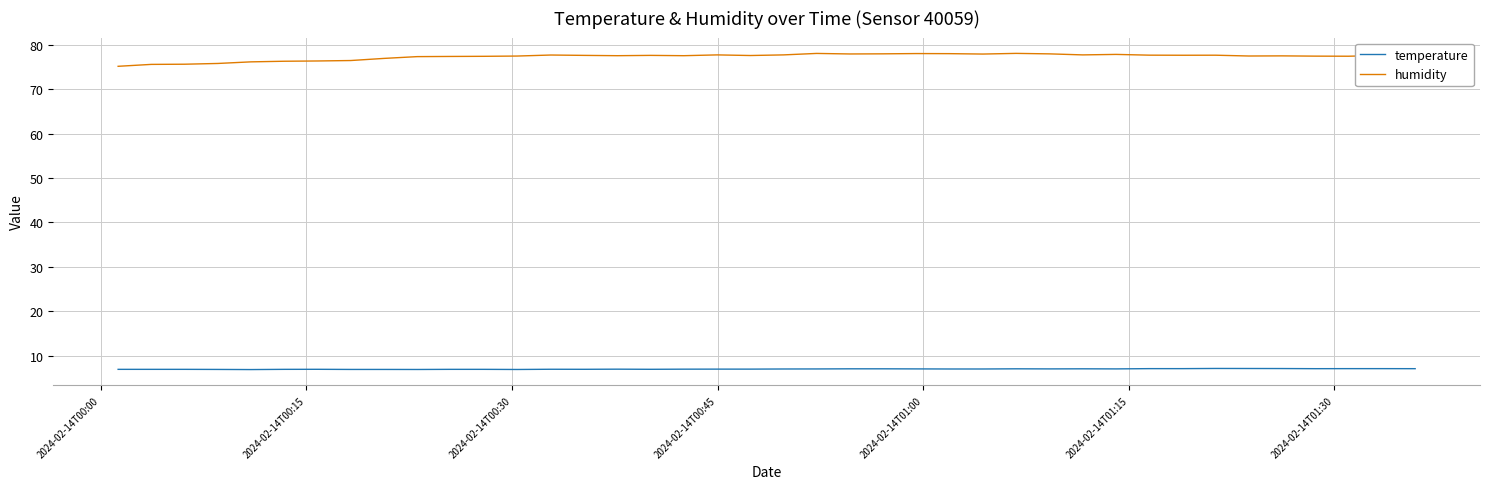

Which series has the largest total across all categories?

humidity